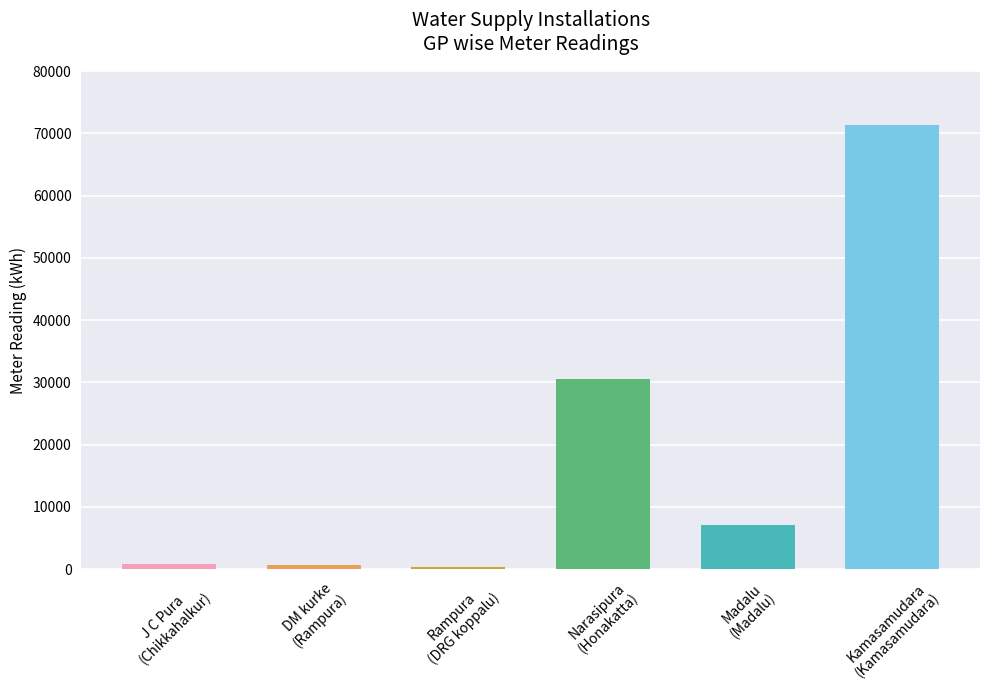

What is the greatest value displayed?

71336